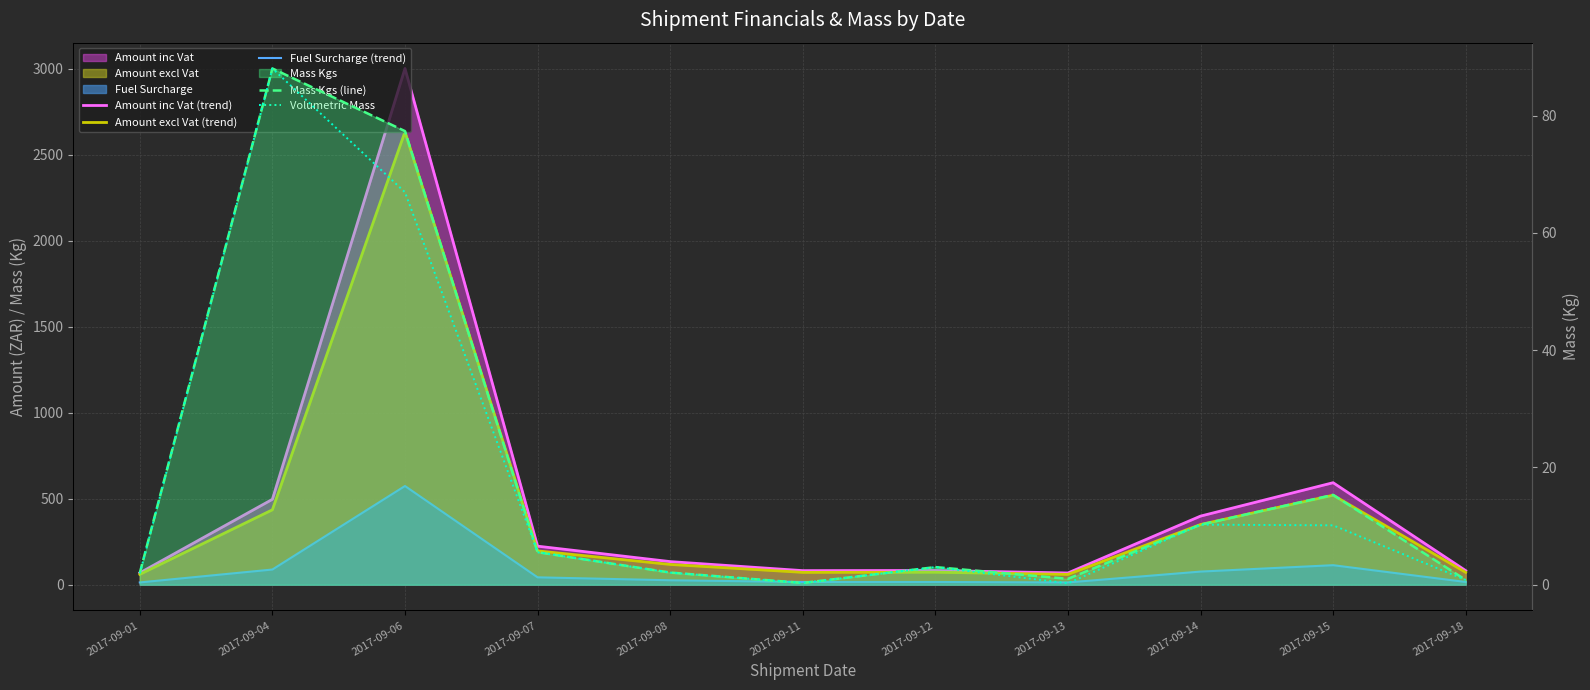

At which category does the chart reach its minimum across all series?

2017-09-13